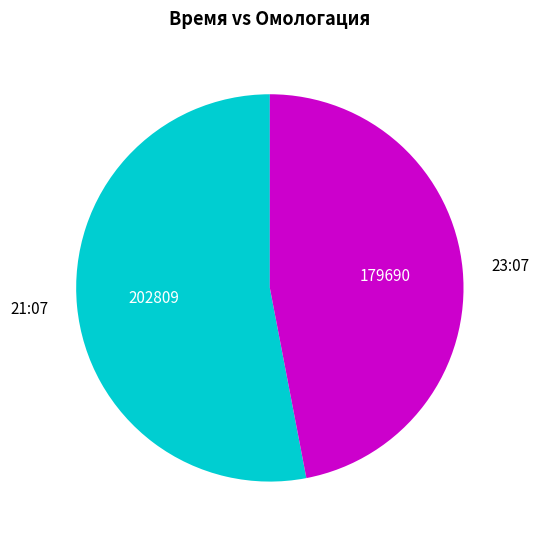

Which slice represents more than half of the pie?

21:07